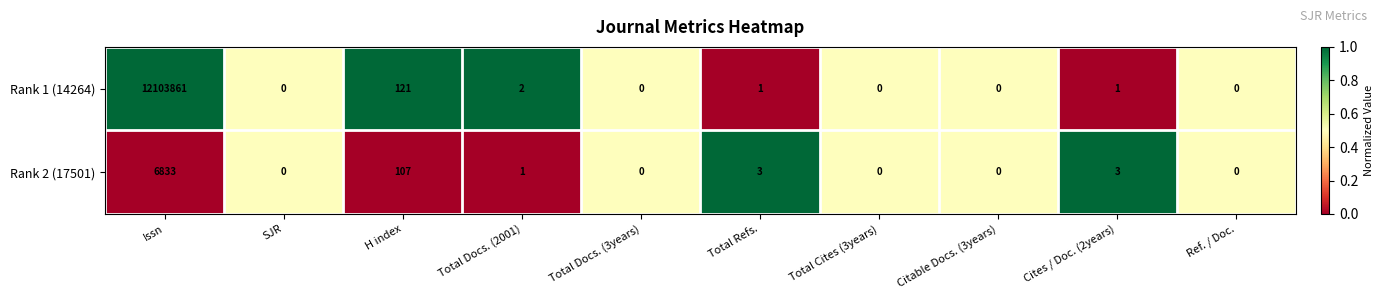

The Rank 2 (17501) series shows 6833 at Issn. True or false?

True